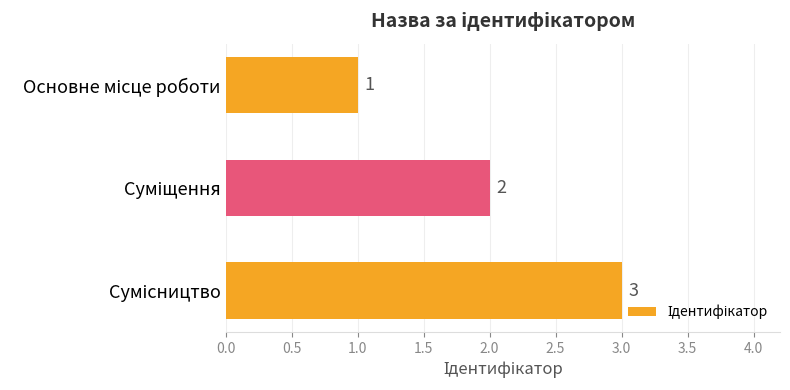

What is the greatest value displayed?

3